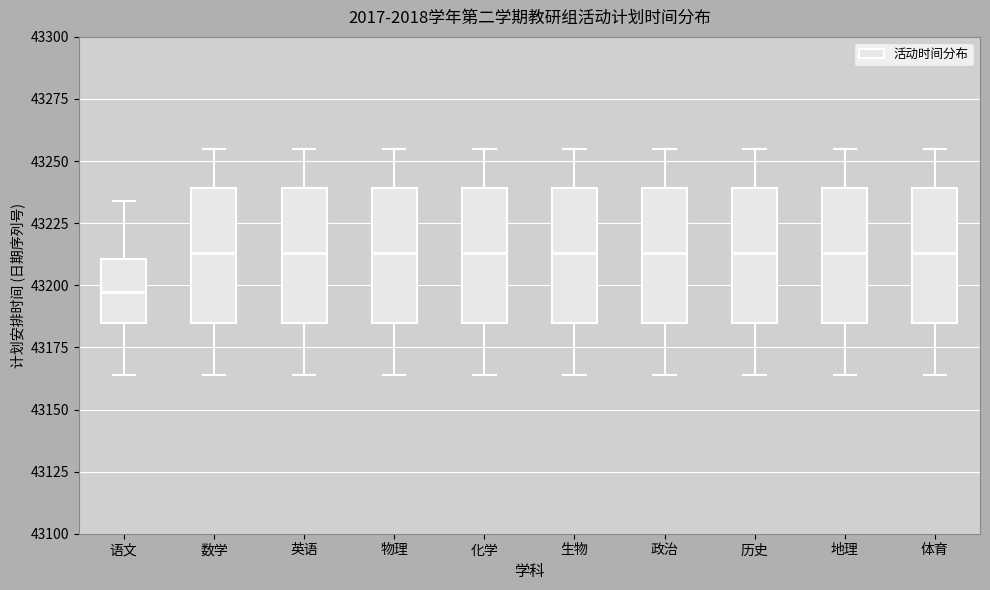

Reading left to right, read every box against the y-axis: the position of its median line, the range the box covers, and the ends of its whiskers. The values are not printed on the chart, so give them approximately, as read against the axis.

语文: median 43200, box 43185 to 43210, whiskers 43165 to 43235
数学: median 43215, box 43185 to 43240, whiskers 43165 to 43255
英语: median 43215, box 43185 to 43240, whiskers 43165 to 43255
物理: median 43215, box 43185 to 43240, whiskers 43165 to 43255
化学: median 43215, box 43185 to 43240, whiskers 43165 to 43255
生物: median 43215, box 43185 to 43240, whiskers 43165 to 43255
政治: median 43215, box 43185 to 43240, whiskers 43165 to 43255
历史: median 43215, box 43185 to 43240, whiskers 43165 to 43255
地理: median 43215, box 43185 to 43240, whiskers 43165 to 43255
体育: median 43215, box 43185 to 43240, whiskers 43165 to 43255